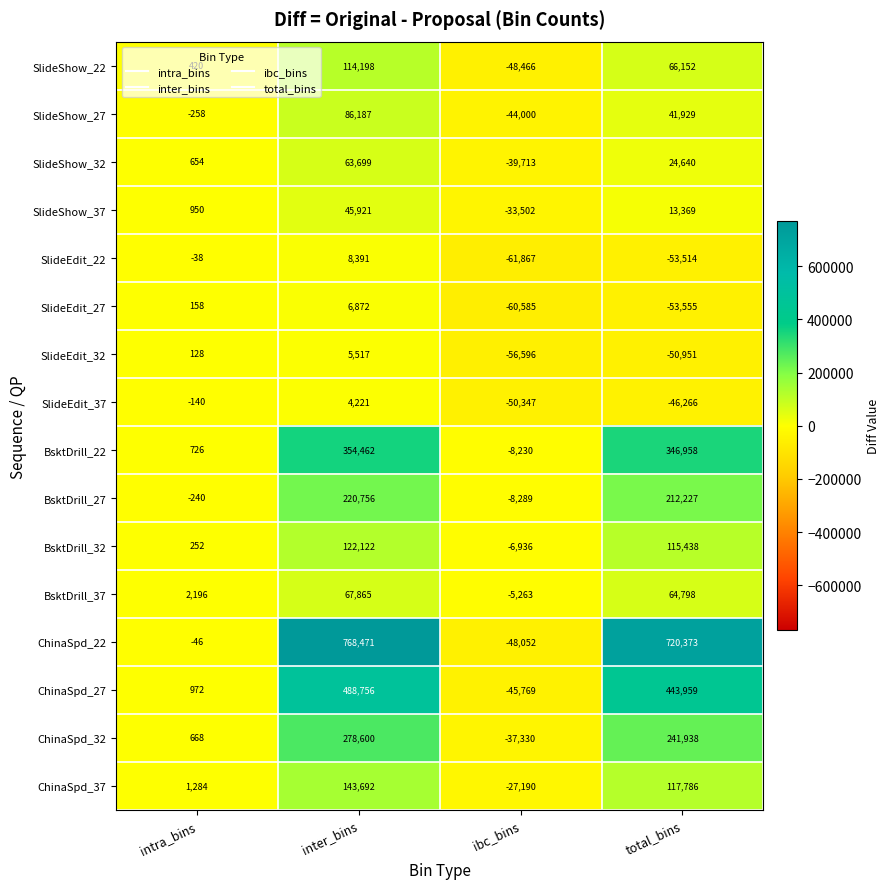

How many positive values does the SlideShow_37 series have?

3